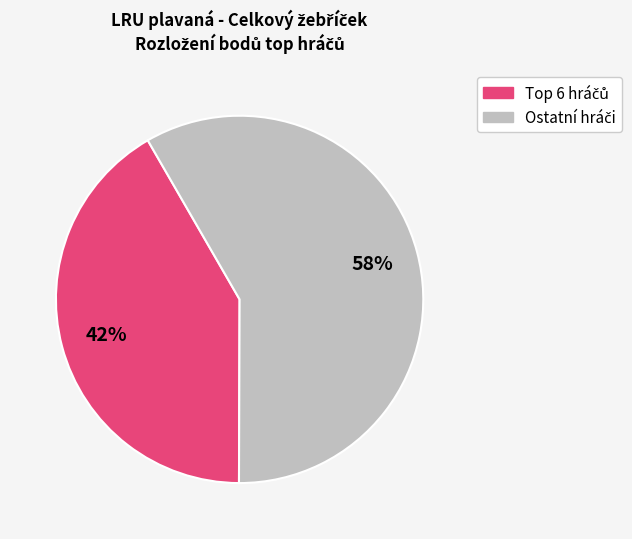

How many slices are in this pie chart?

2